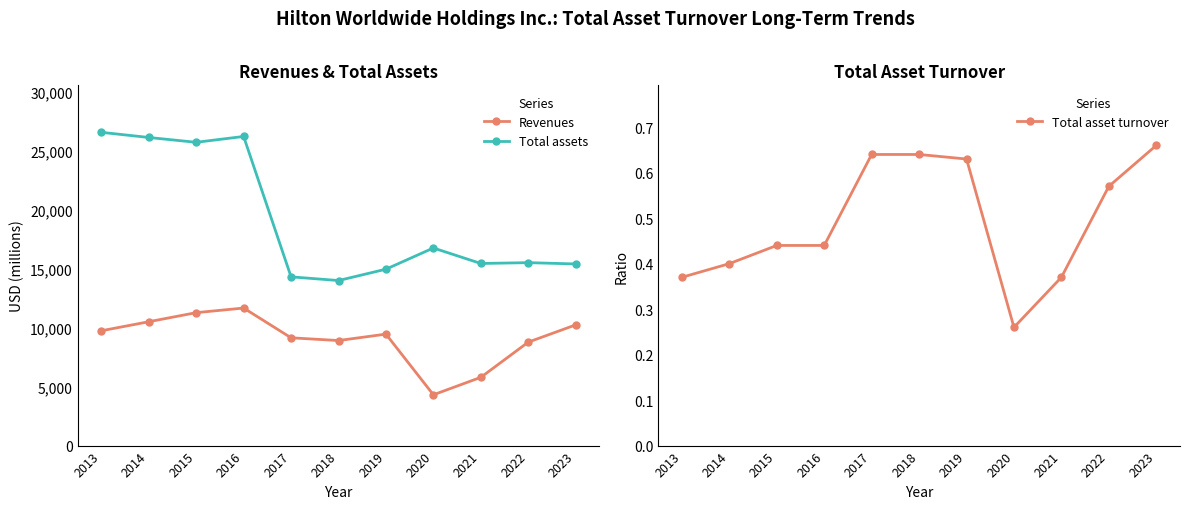

What is the difference between the maximum and minimum values in the Total asset turnover series?

0.4